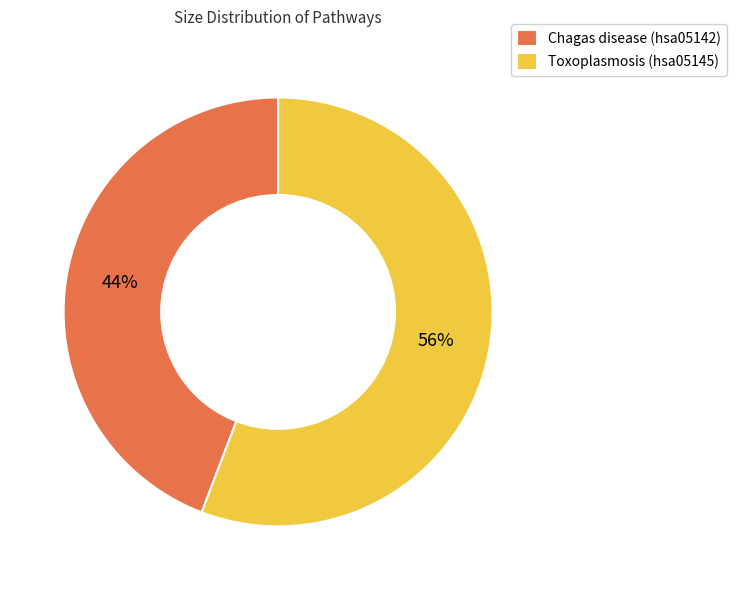

Count the number of slices in the pie.

2